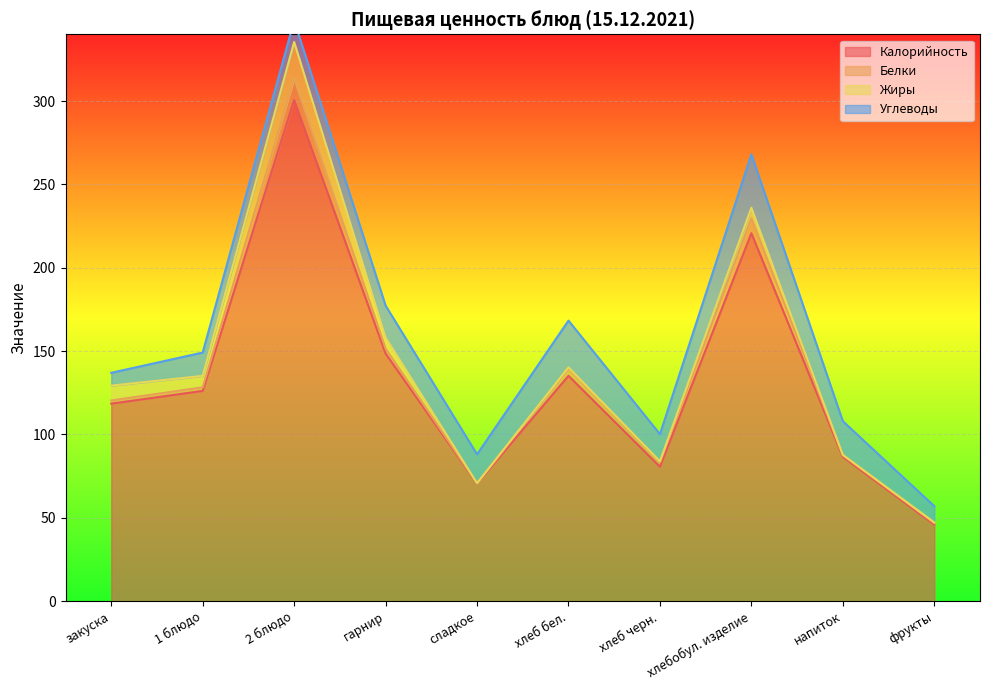

At which label does Калорийность reach its peak?

2 блюдо